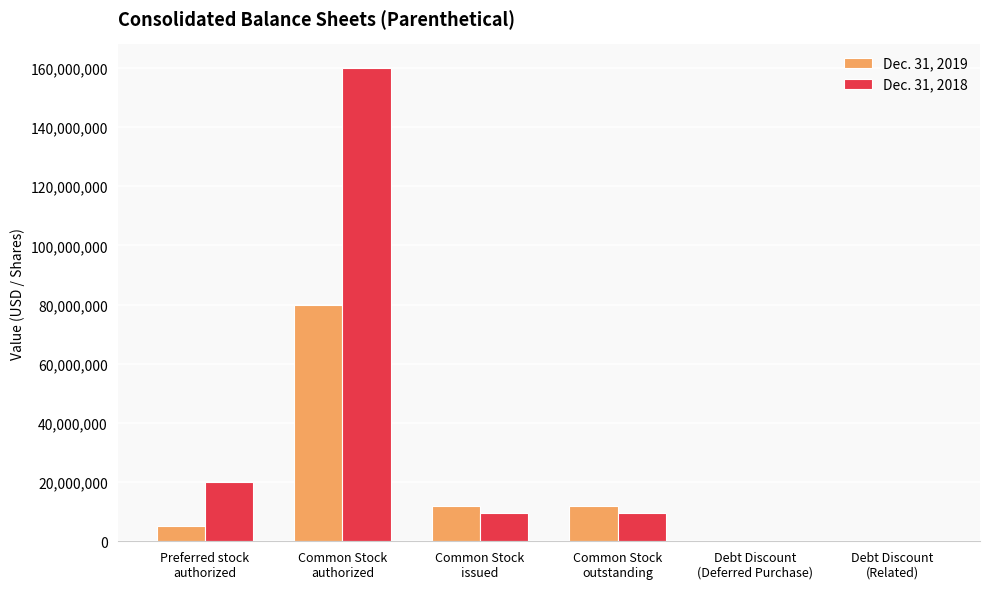

Which series has the largest total across all categories?

Dec. 31, 2018